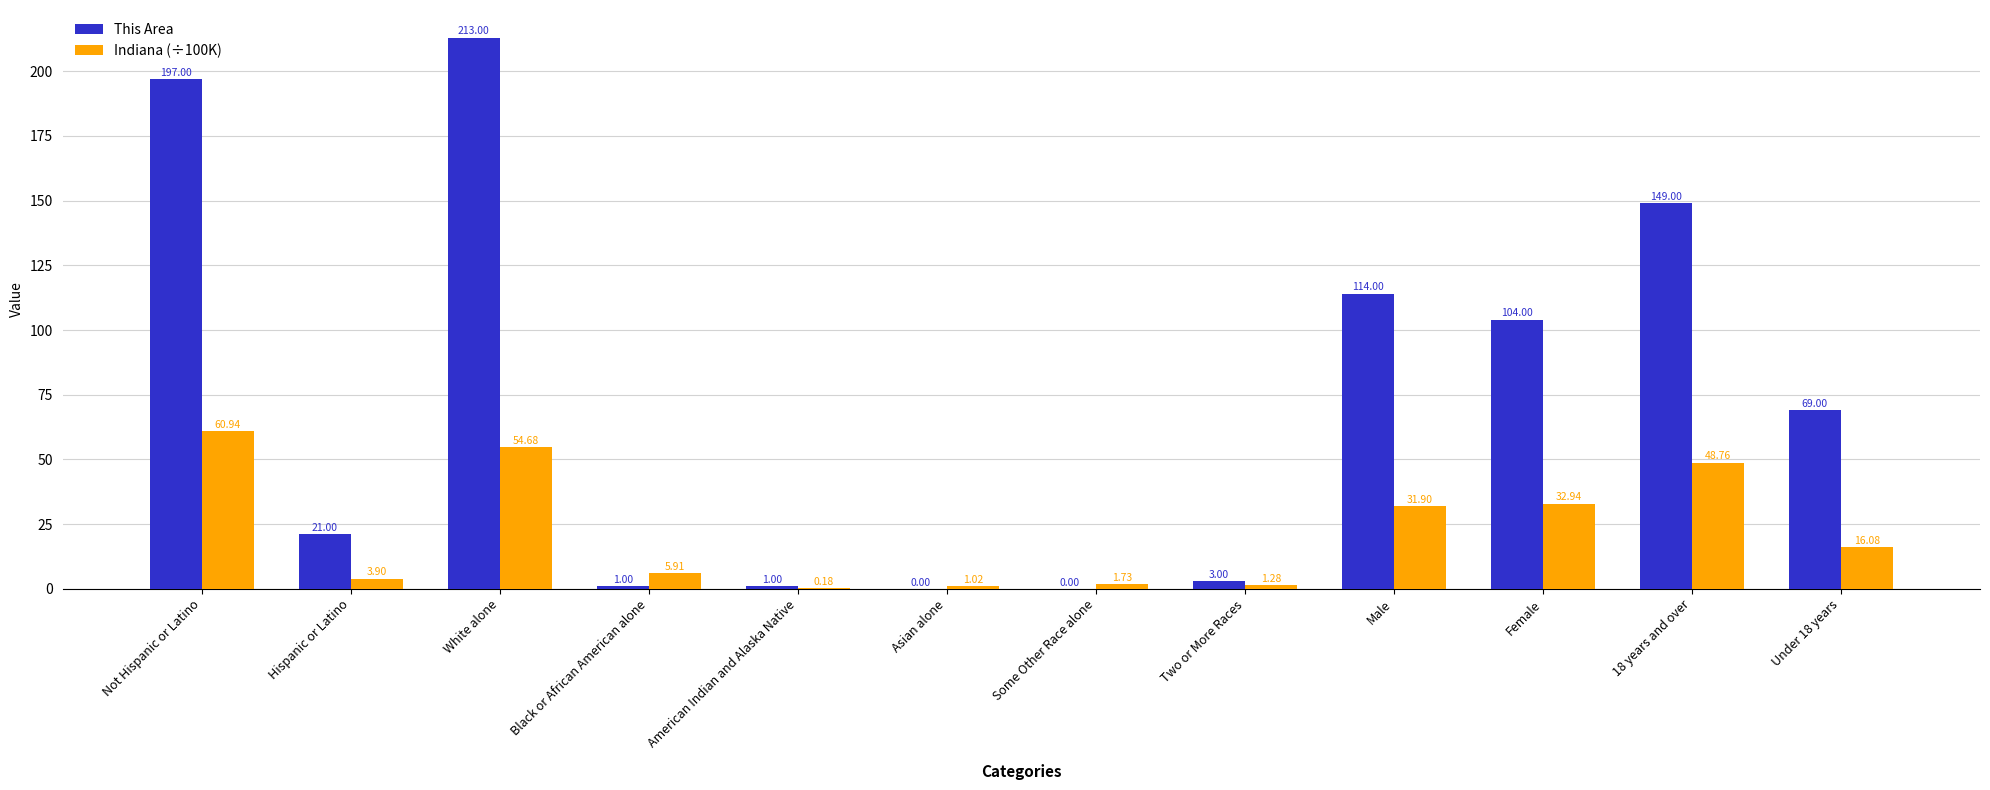

Which series changed the most between Hispanic or Latino and White alone?

This Area